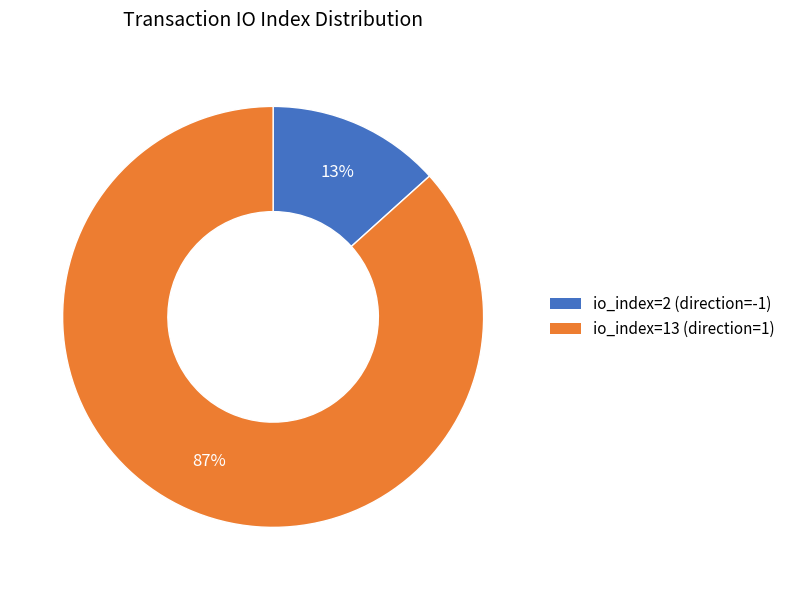

Count the number of slices in the pie.

2